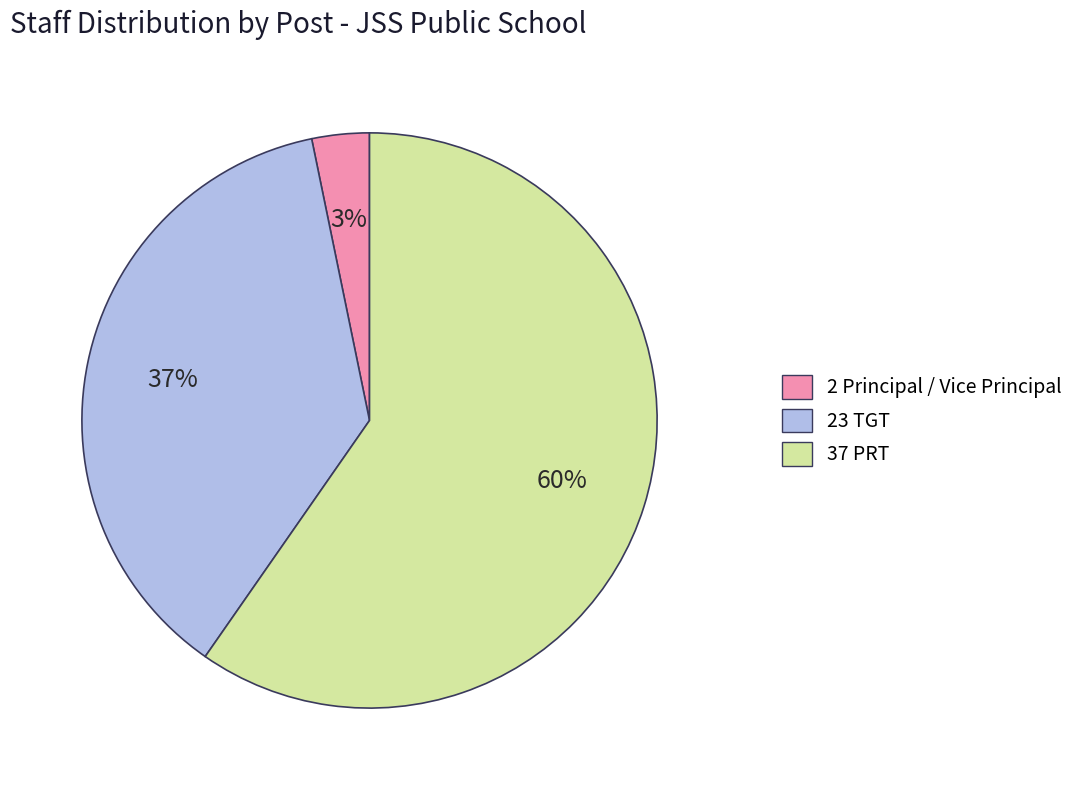

To the nearest percent, what is the average slice percentage?

33%